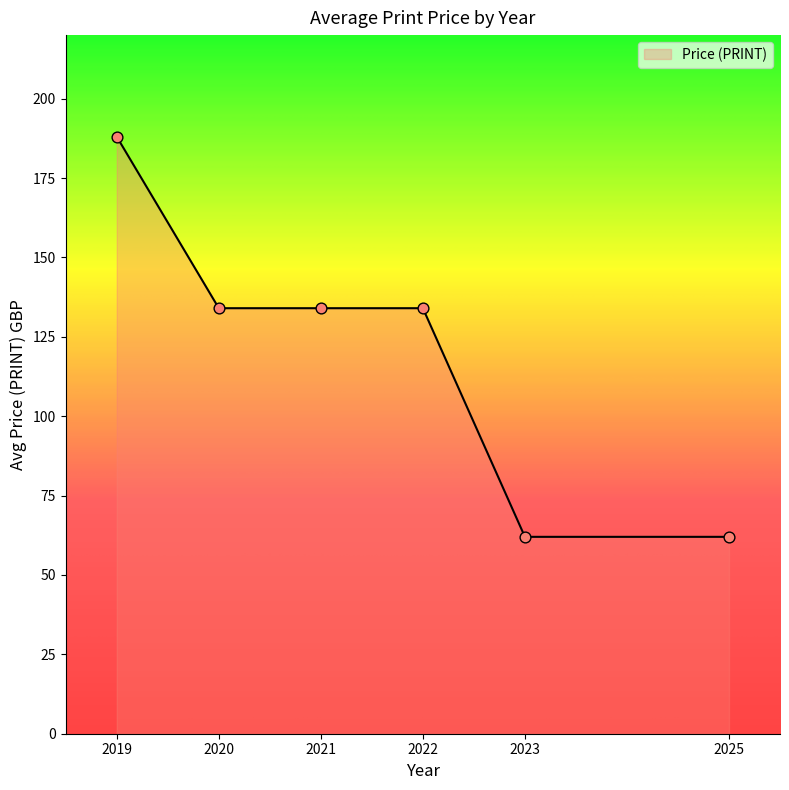

What is the ratio of the value at 2021 to the value at 2019?

0.7